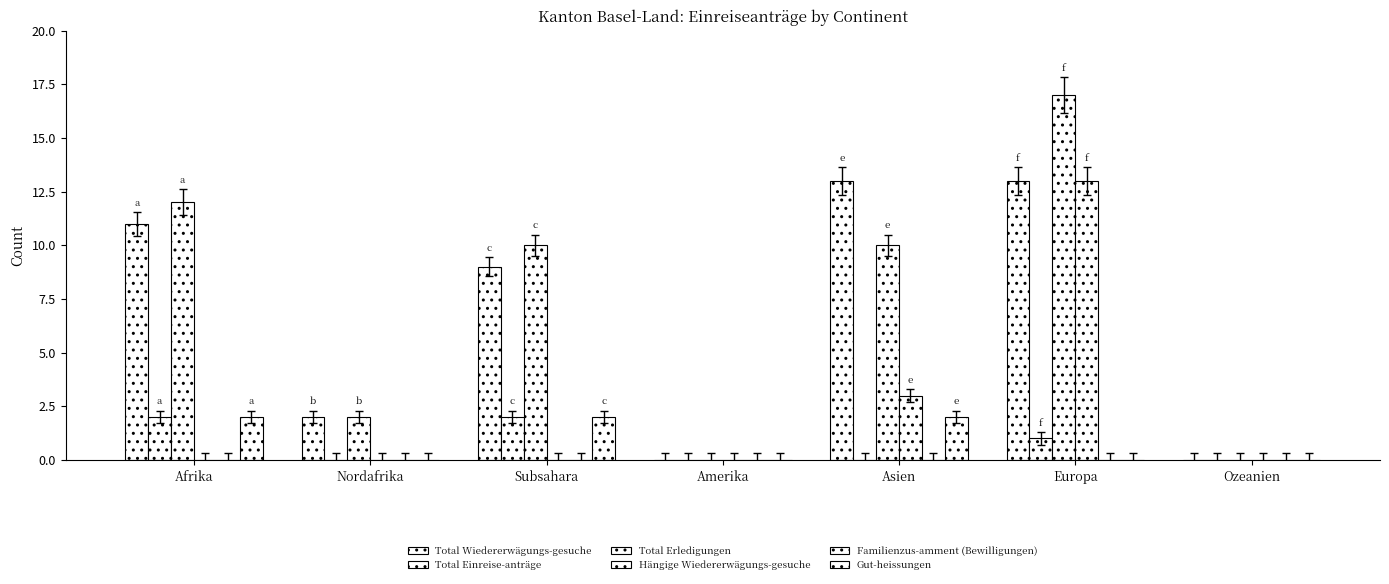

Is it true that Total Erledigungen equals 6 at Europa?

False